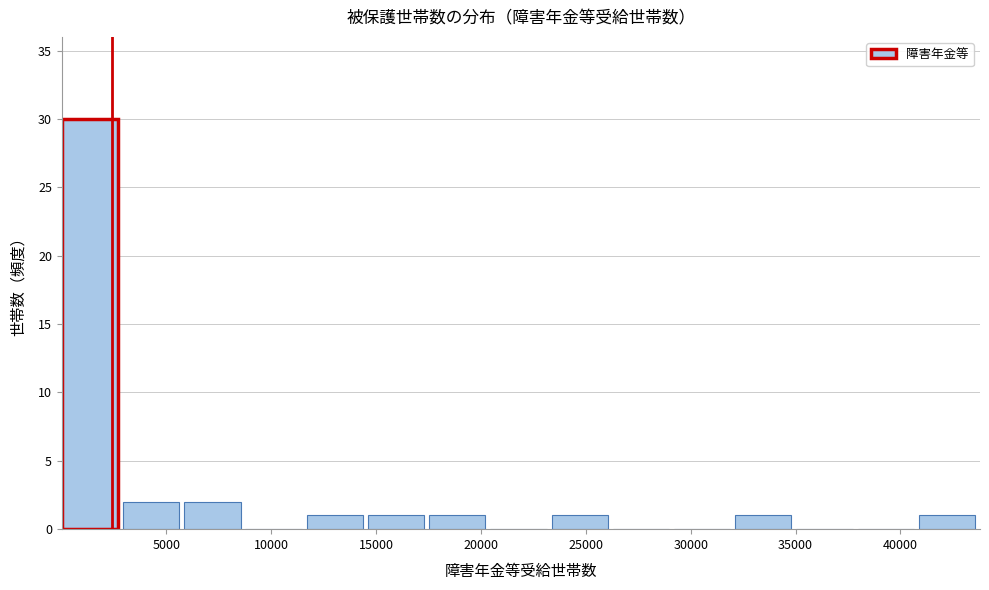

Which range on the x-axis has the tallest bar?

0 to 3000